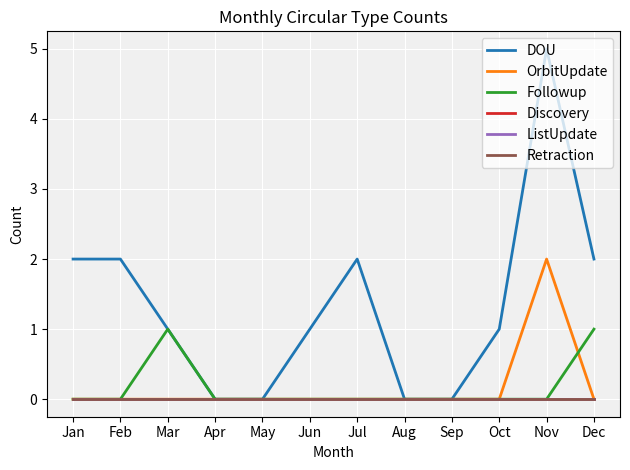

Is this an area chart (filled region under the line)?

No